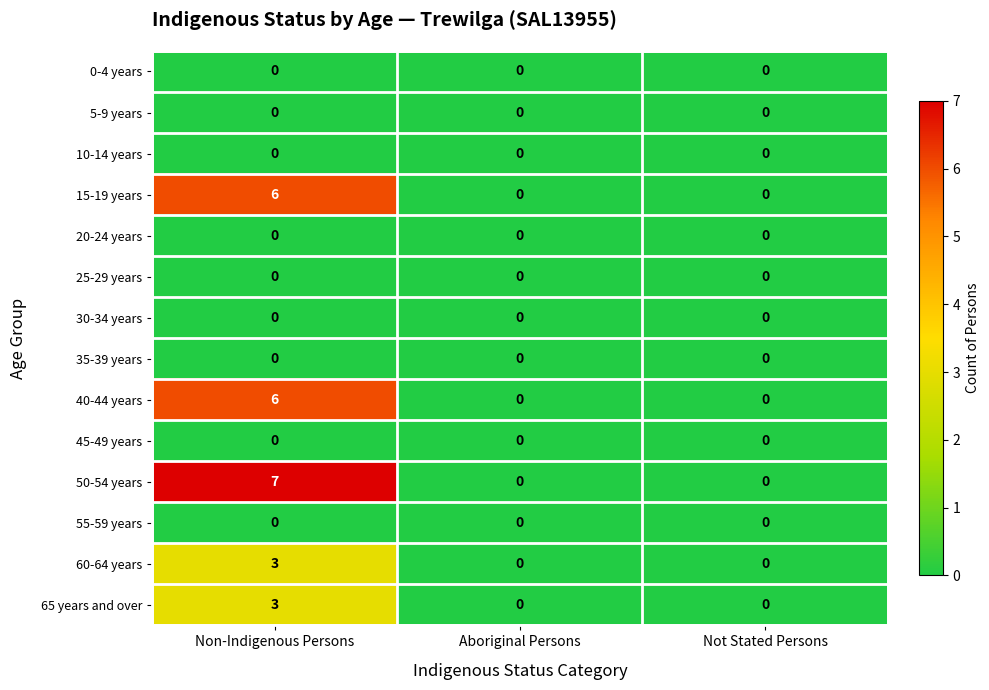

How many series are shown in this chart?

14